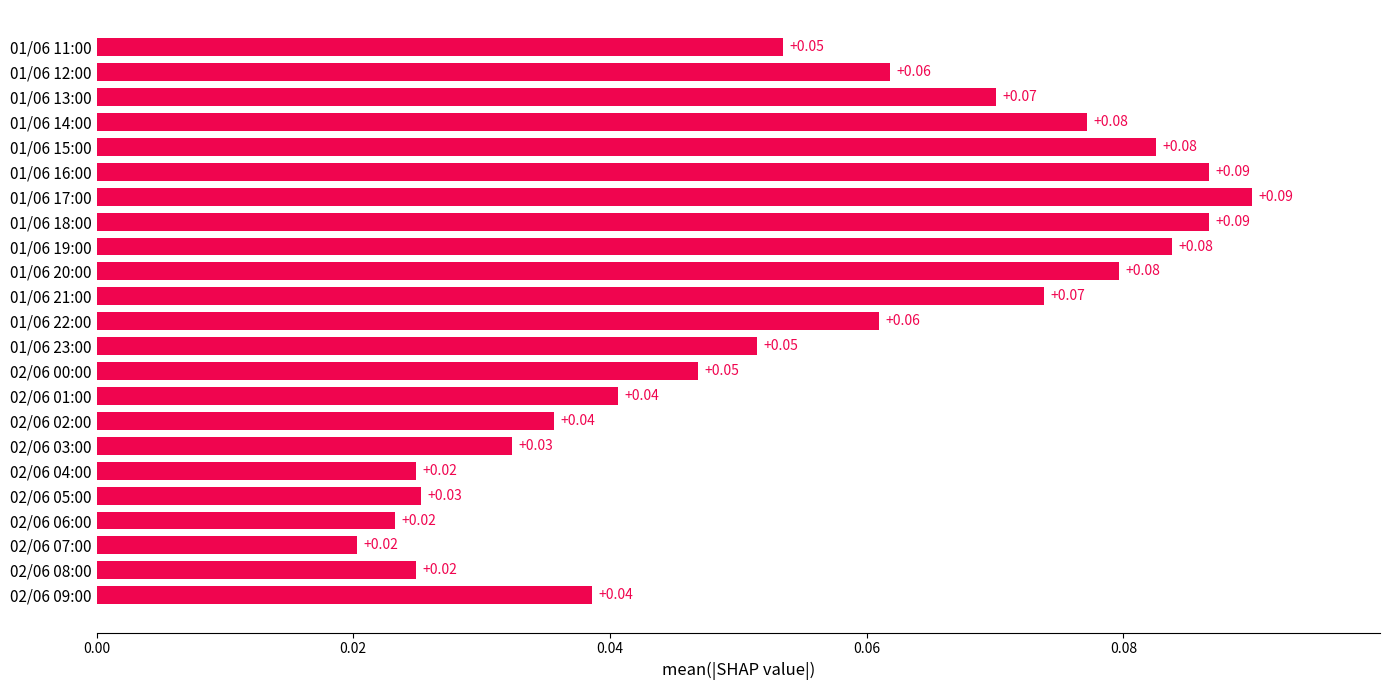

Which has a higher value, 02/06 02:00 or 02/06 06:00?

02/06 02:00